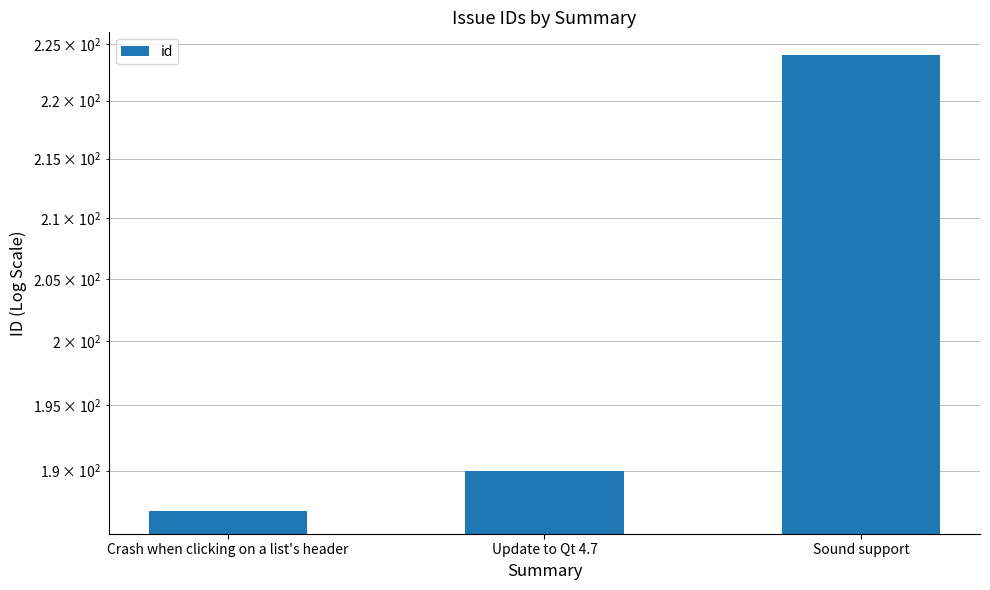

At which category does the chart reach its minimum across all series?

Crash when clicking on a list's header